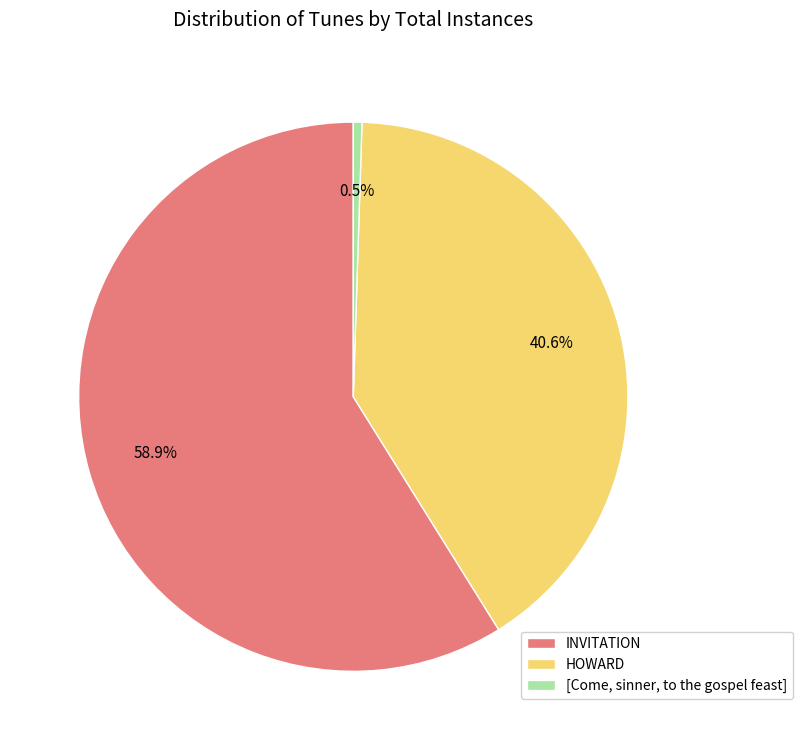

Count the number of slices in the pie.

3